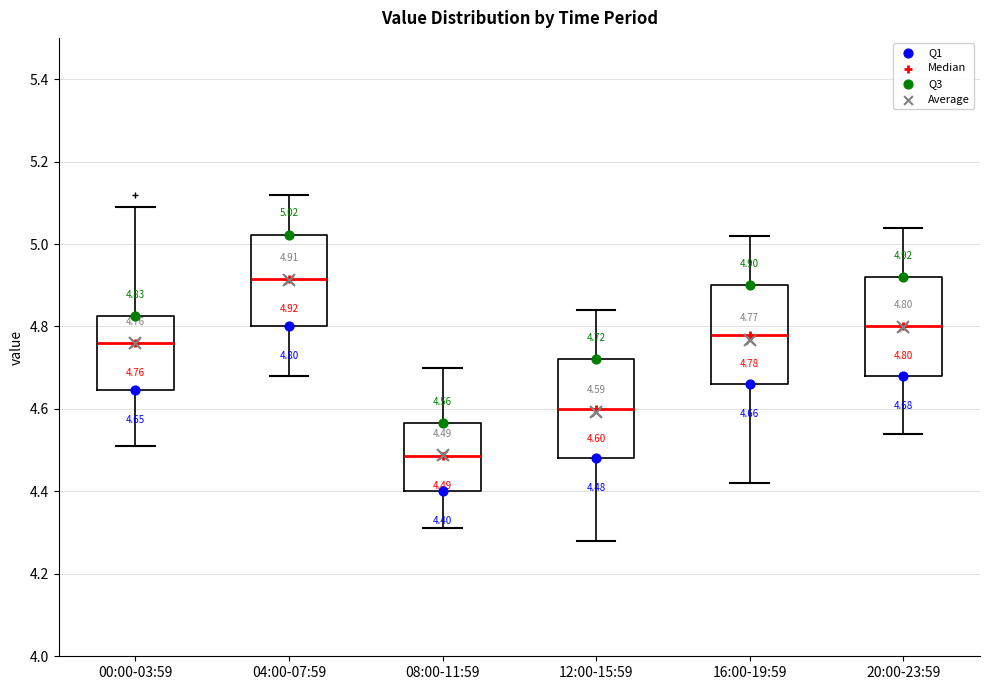

Which box has the highest median line?

04:00-07:59